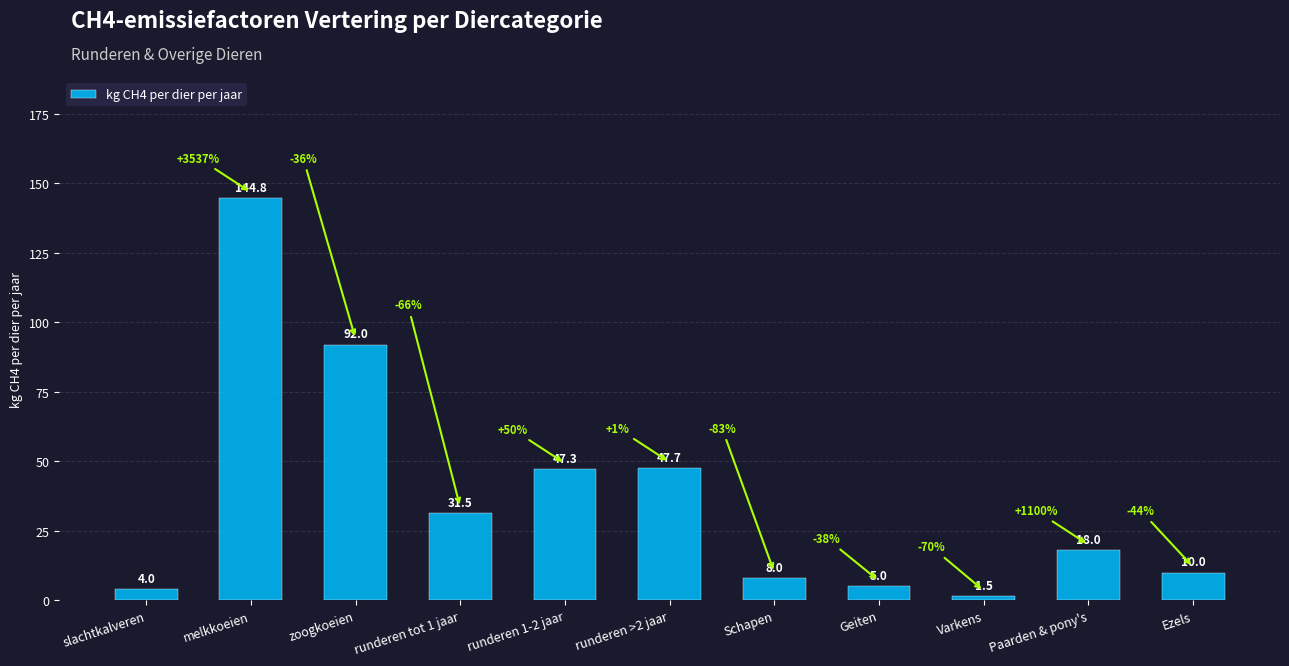

List the labels in order of value, smallest first.

Varkens, slachtkalveren, Geiten, Schapen, Ezels, Paarden & pony's, runderen tot 1 jaar, runderen 1-2 jaar, runderen >2 jaar, zoogkoeien, melkkoeien